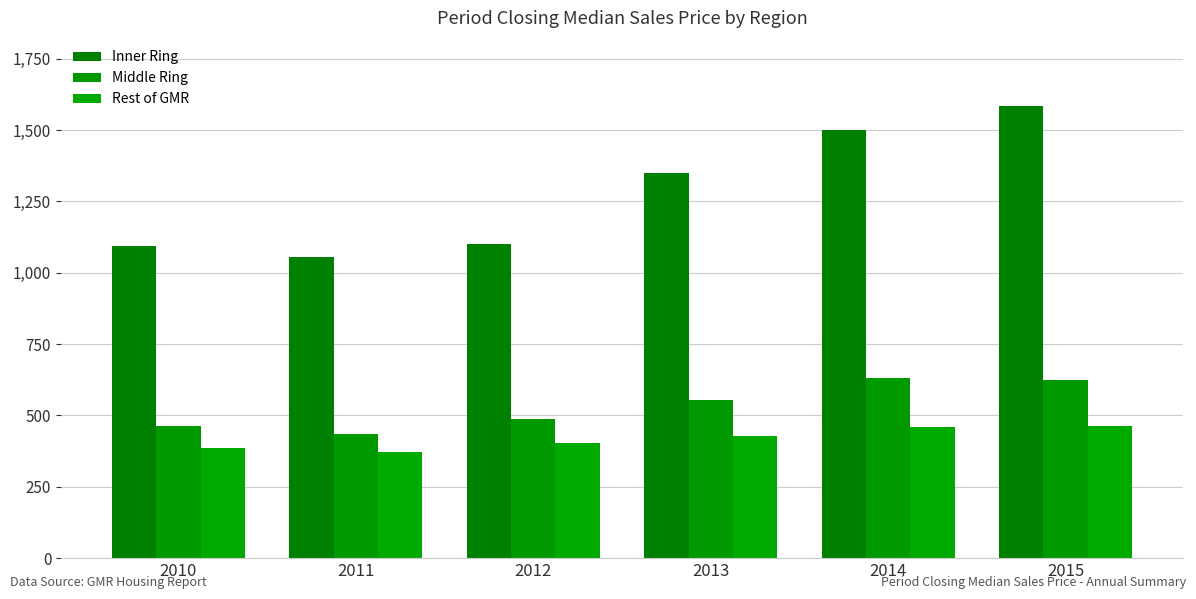

List the labels in order of Rest of GMR value, smallest first.

2011, 2010, 2012, 2013, 2014, 2015